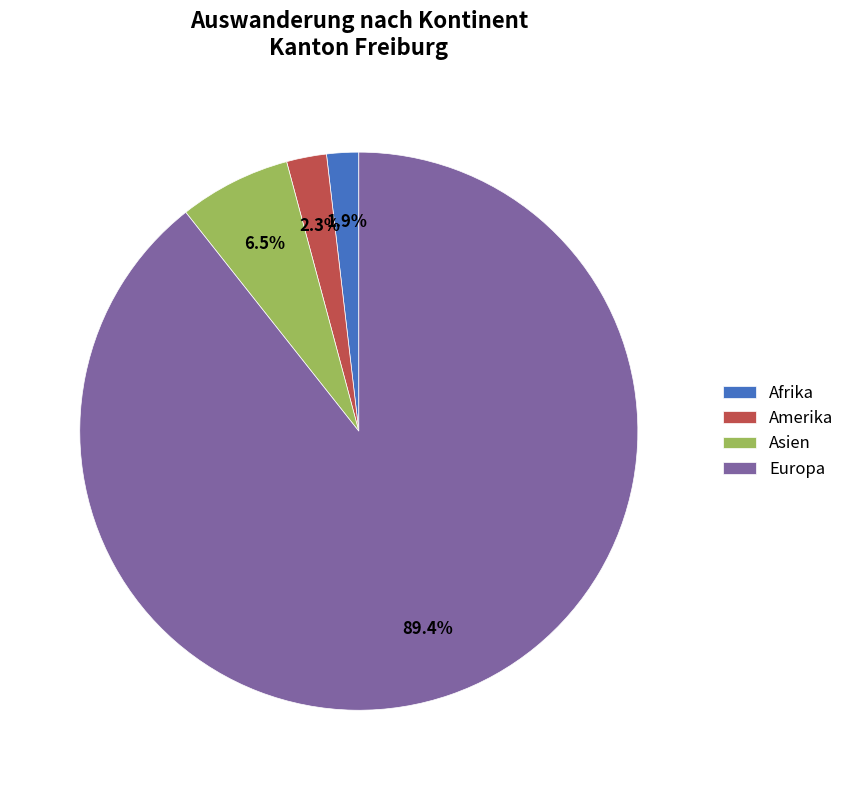

How many segments does this pie chart have?

4